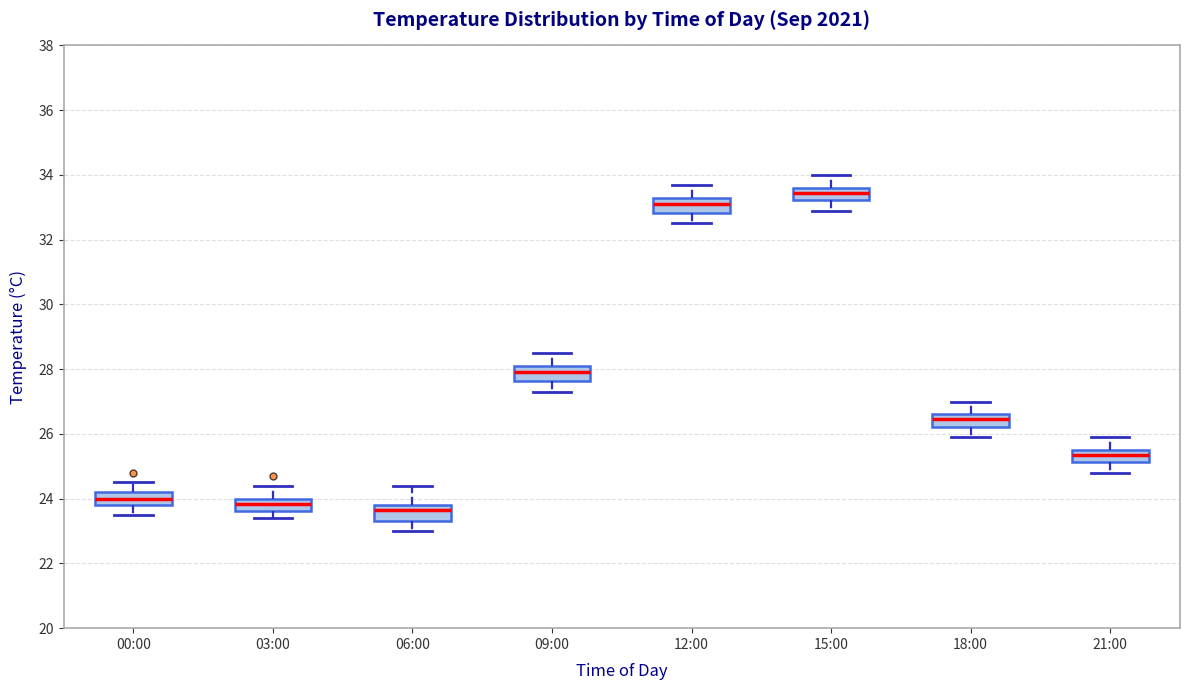

Which box's median line is the highest?

15:00